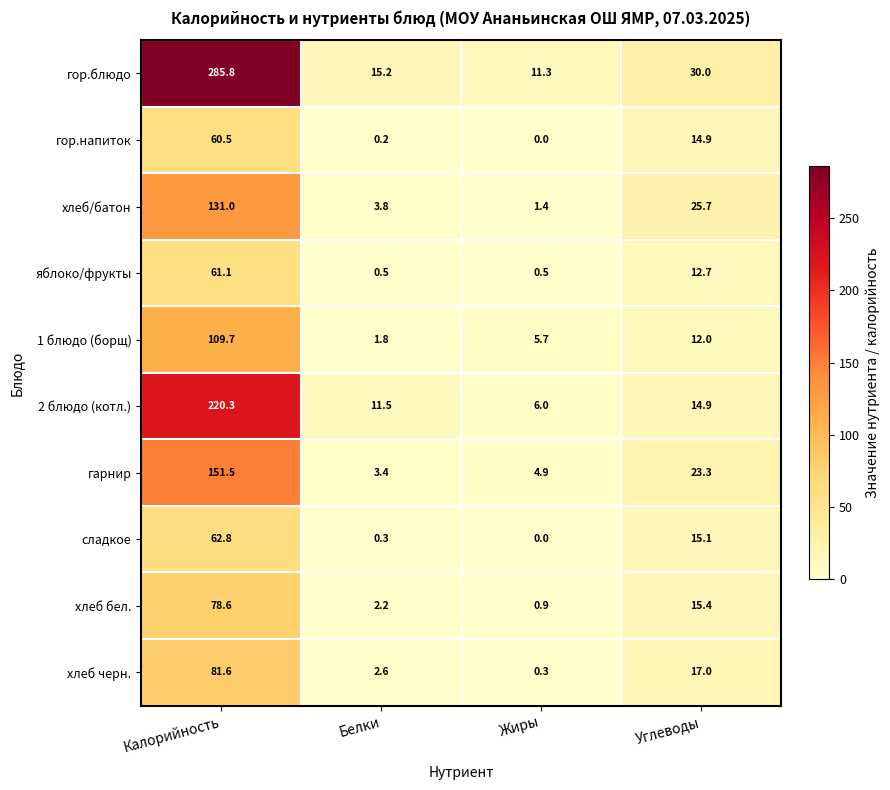

What is the spread (max minus min) of values at Белки?

15.0